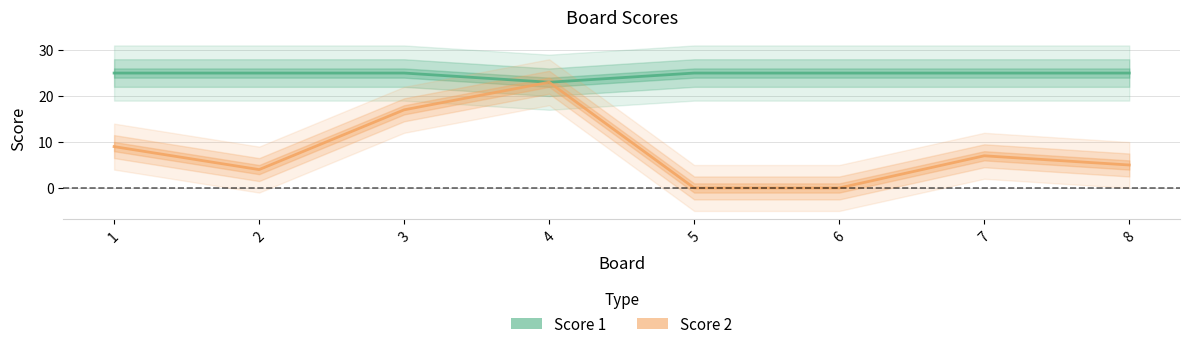

True or false: Score 2 and Score 1 cross at least once.

False